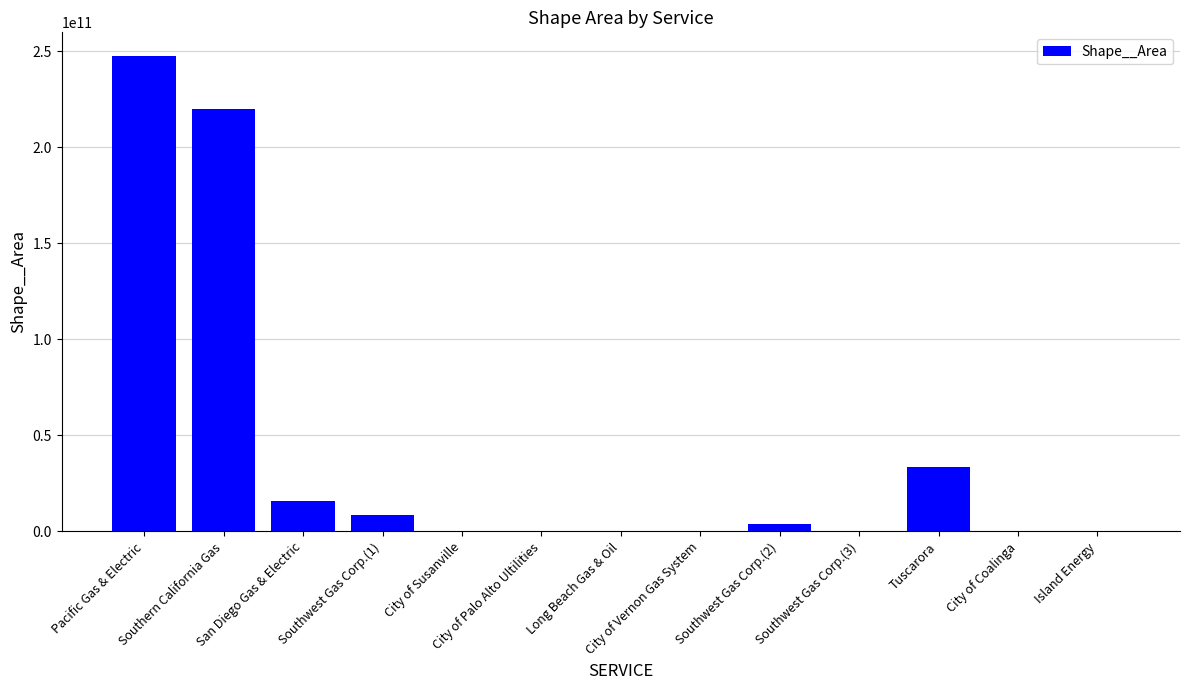

True or false: the data shows 332605929269.2 at Southern California Gas.

False